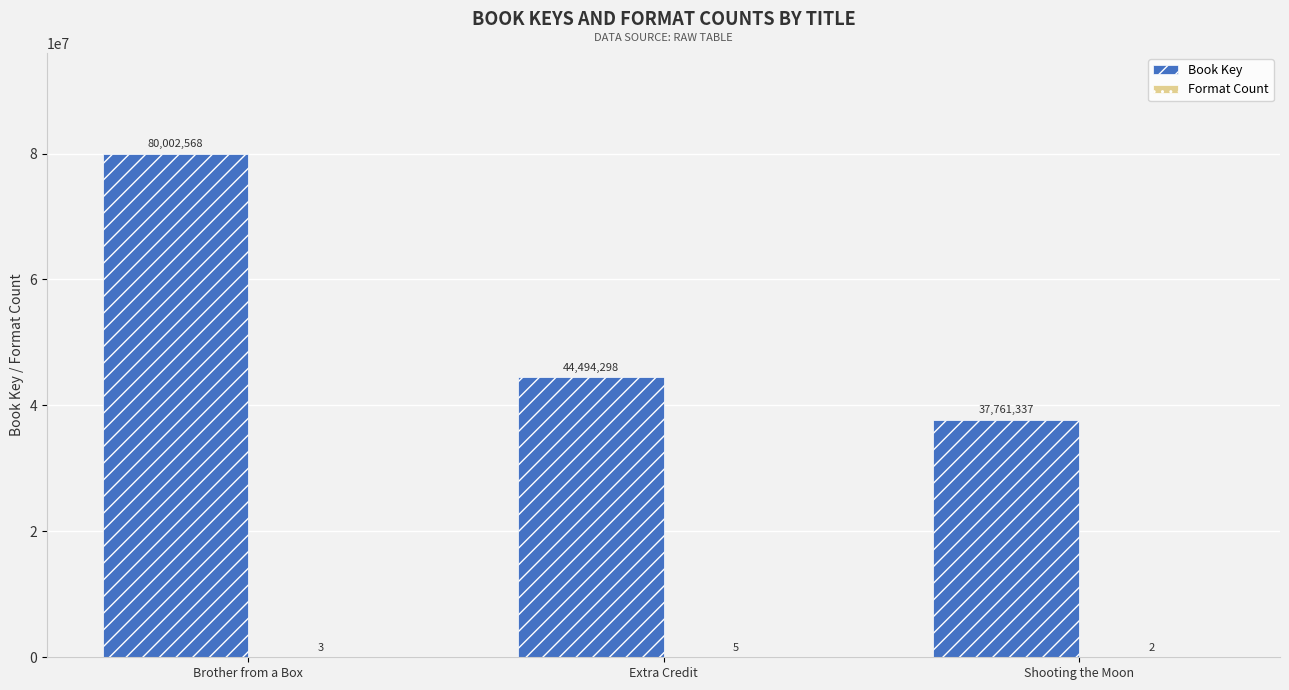

Are the bars grouped side by side (vs. stacked)?

Yes